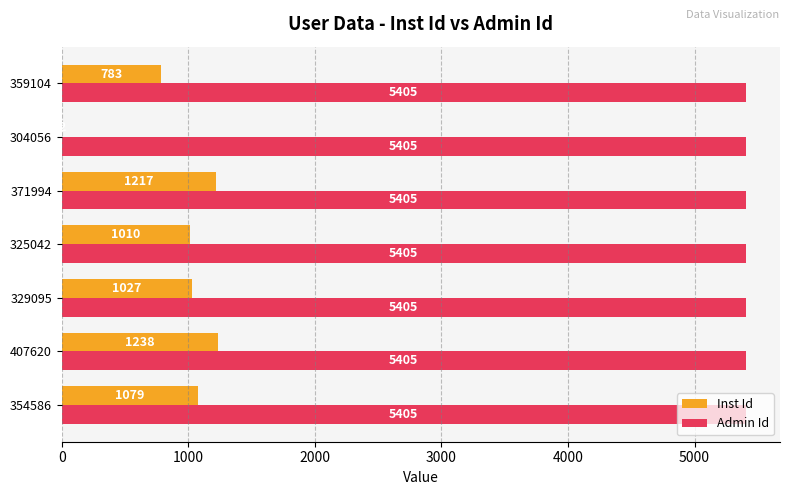

Is it true that Admin Id equals 5405 at 407620?

True